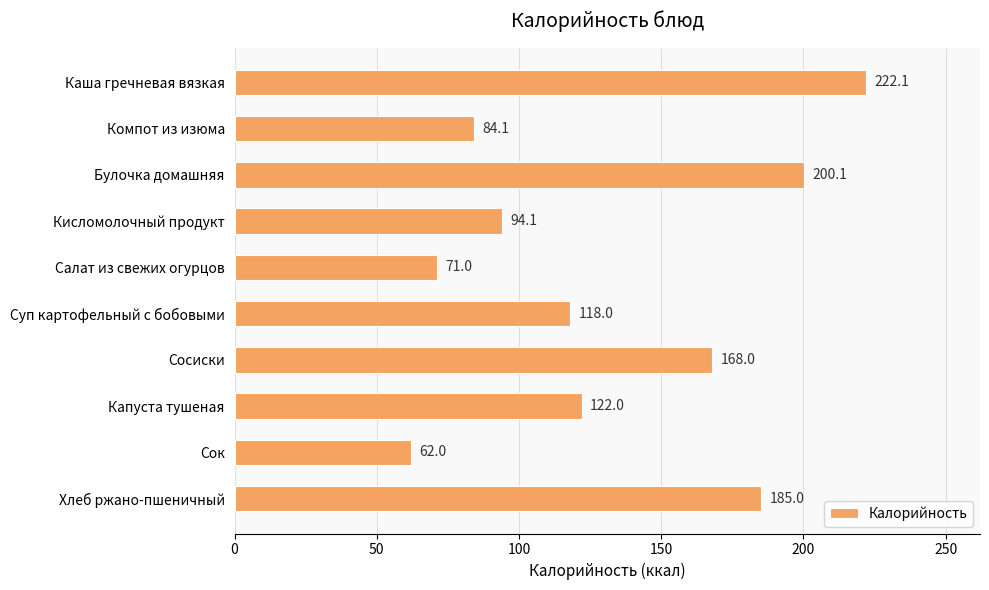

Which label corresponds to the smallest value in the chart?

Сок